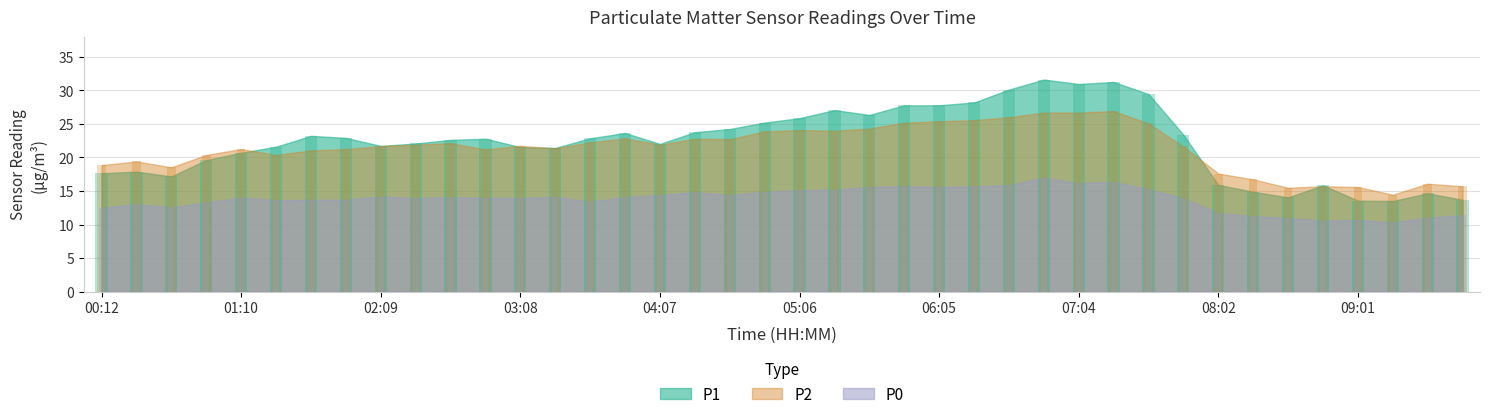

Reading left to right, transcribe all the data shown in this chart.

P1: 00:12=17.6	00:26=17.9	00:41=17.2	00:56=19.6	01:10=20.7	01:25=21.6	01:40=23.2	01:55=22.9	02:09=21.7	02:24=22.1	02:39=22.6	02:53=22.8	03:08=21.6	03:23=21.4	03:38=22.9	03:52=23.6	04:07=22.0	04:22=23.8	04:36=24.2	04:51=25.2	05:06=25.9	05:21=27.1	05:35=26.4	05:50=27.8	06:05=27.8	06:19=28.2	06:34=30.1	06:49=31.6	07:04=31.0	07:18=31.3	07:33=29.5	07:48=23.4	08:02=15.9	08:17=14.9	08:32=14.1	08:47=15.8	09:01=13.6	09:16=13.5	09:31=14.7	09:45=13.7
P2: 00:12=18.9	00:26=19.4	00:41=18.5	00:56=20.4	01:10=21.3	01:25=20.4	01:40=21.1	01:55=21.3	02:09=21.7	02:24=21.9	02:39=22.1	02:53=21.2	03:08=21.8	03:23=21.4	03:38=22.2	03:52=22.8	04:07=21.9	04:22=22.8	04:36=22.7	04:51=23.9	05:06=24.1	05:21=24.0	05:35=24.3	05:50=25.2	06:05=25.4	06:19=25.6	06:34=26.0	06:49=26.7	07:04=26.7	07:18=26.9	07:33=25.1	07:48=21.6	08:02=17.6	08:17=16.7	08:32=15.5	08:47=15.7	09:01=15.6	09:16=14.4	09:31=16.1	09:45=15.7
P0: 00:12=12.5	00:26=13.0	00:41=12.5	00:56=13.3	01:10=14.0	01:25=13.6	01:40=13.7	01:55=13.7	02:09=14.2	02:24=14.0	02:39=14.1	02:53=14.0	03:08=14.0	03:23=14.1	03:38=13.4	03:52=14.1	04:07=14.4	04:22=14.8	04:36=14.4	04:51=14.9	05:06=15.1	05:21=15.2	05:35=15.6	05:50=15.7	06:05=15.6	06:19=15.7	06:34=15.9	06:49=17.0	07:04=16.1	07:18=16.4	07:33=15.3	07:48=13.9	08:02=11.7	08:17=11.2	08:32=11.0	08:47=10.6	09:01=10.7	09:16=10.3	09:31=11.0	09:45=11.4